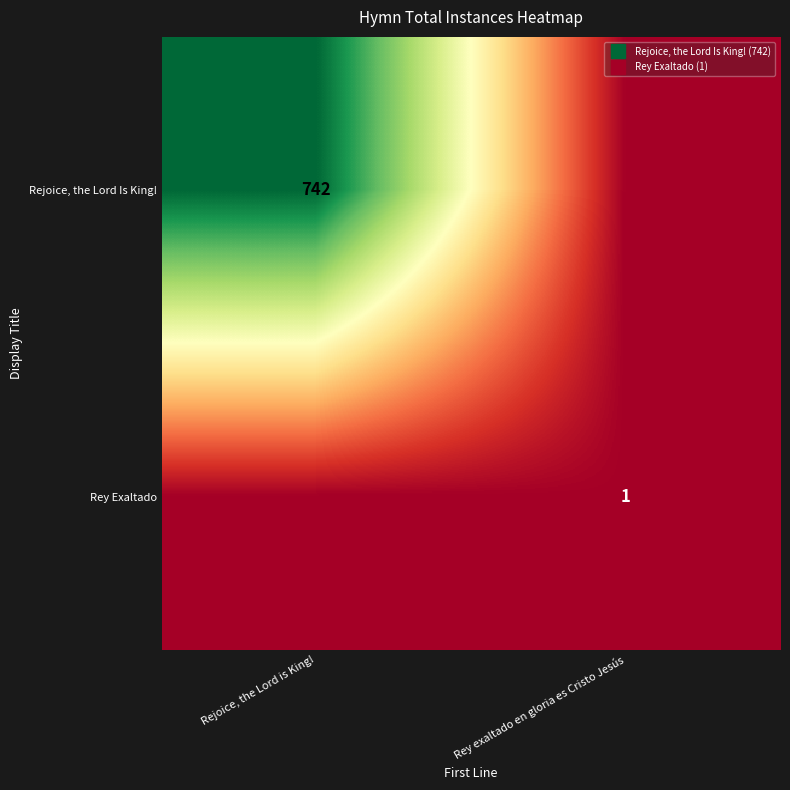

Which series has the largest total across all categories?

Rejoice, the Lord Is King!